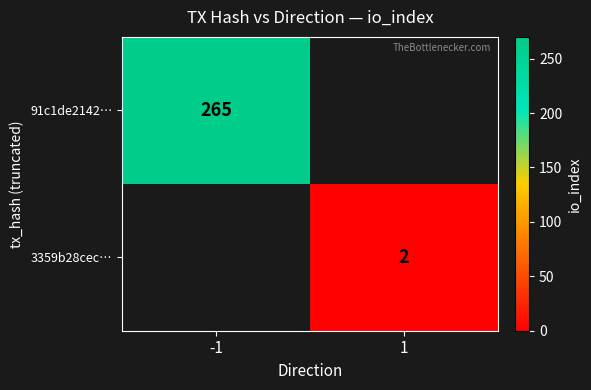

What is the minimum value shown in the chart?

2.0